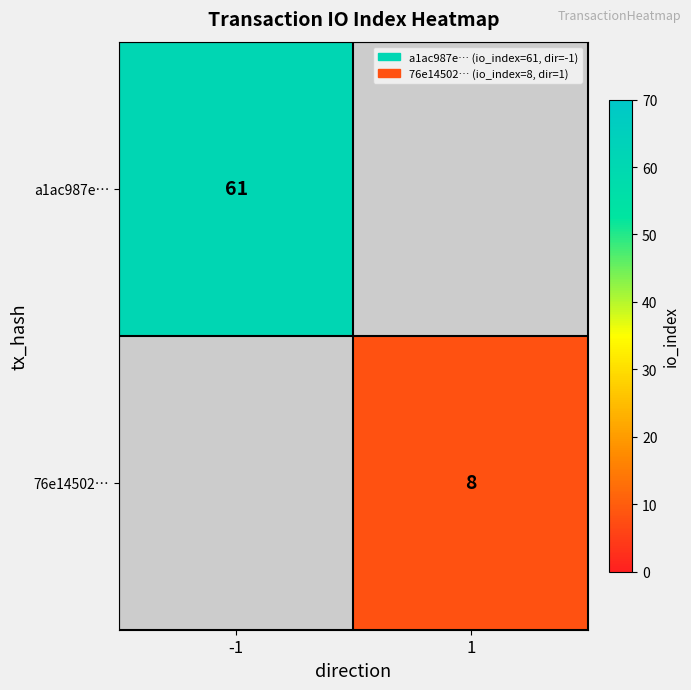

Which category has the lowest value across all series?

1